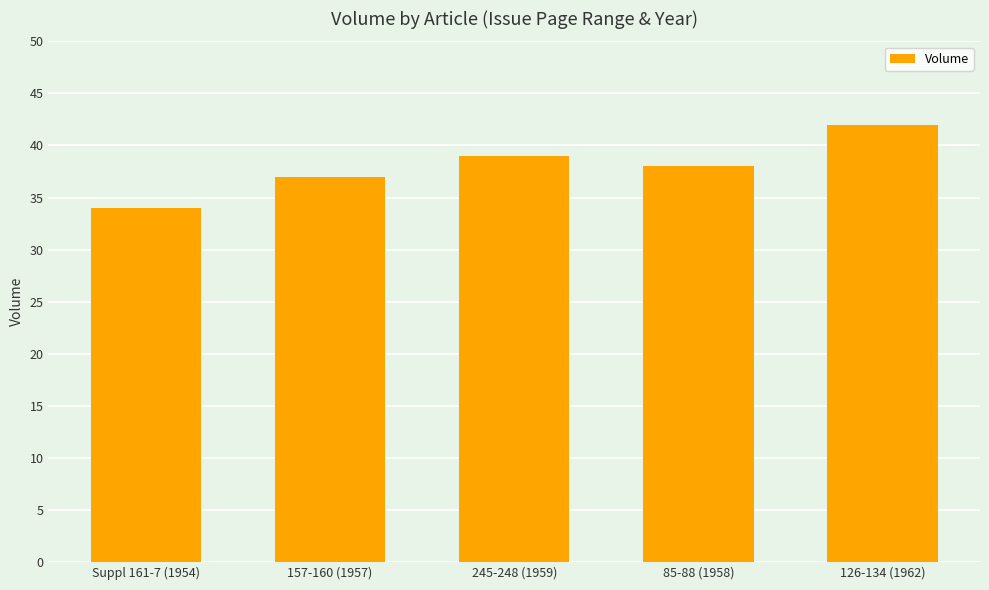

Approximately how many times larger is the value at 157-160 (1957) compared to Suppl 161-7 (1954)?

1.1